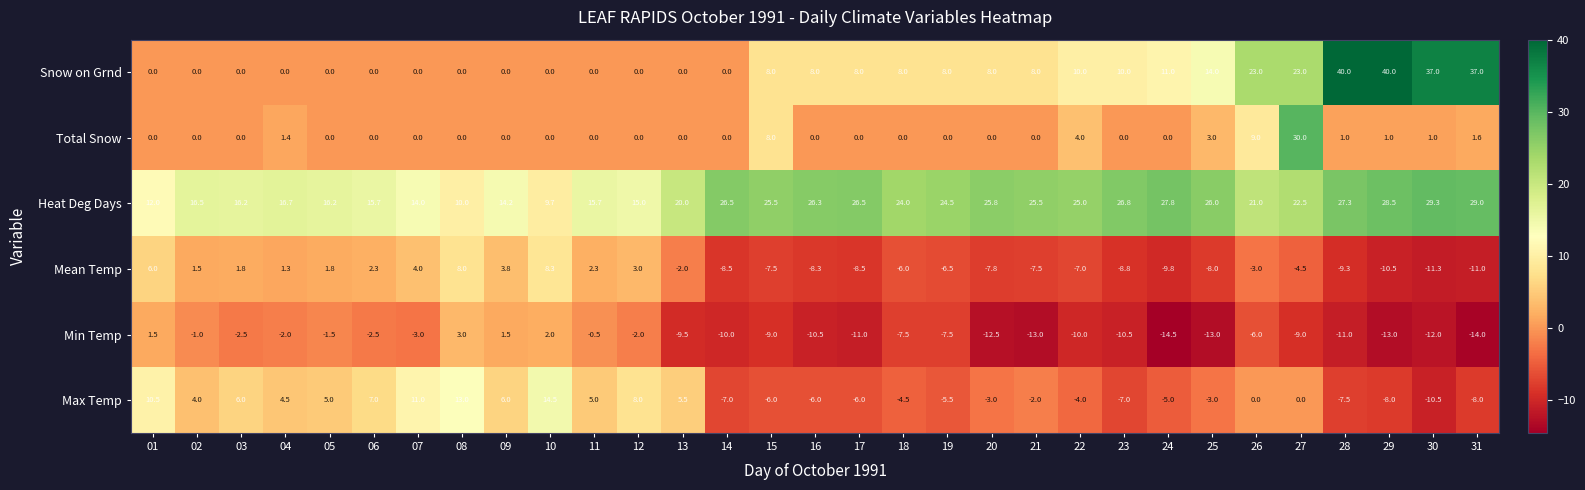

Rank the series at 21 from lowest to highest value.

Min Temp, Mean Temp, Max Temp, Total Snow, Snow on Grnd, Heat Deg Days